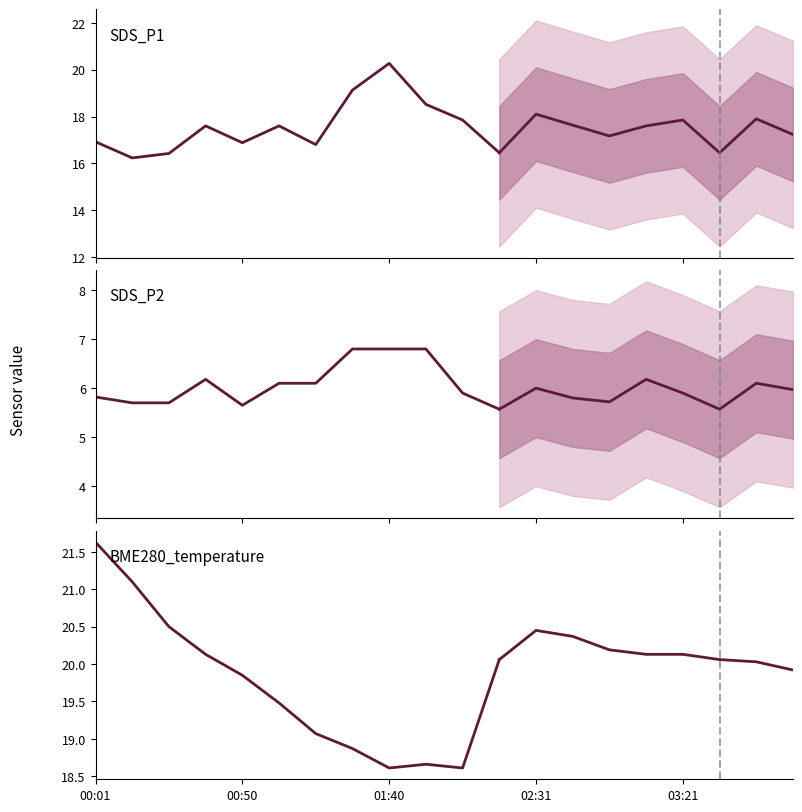

At which category does the chart reach its minimum across all series?

11